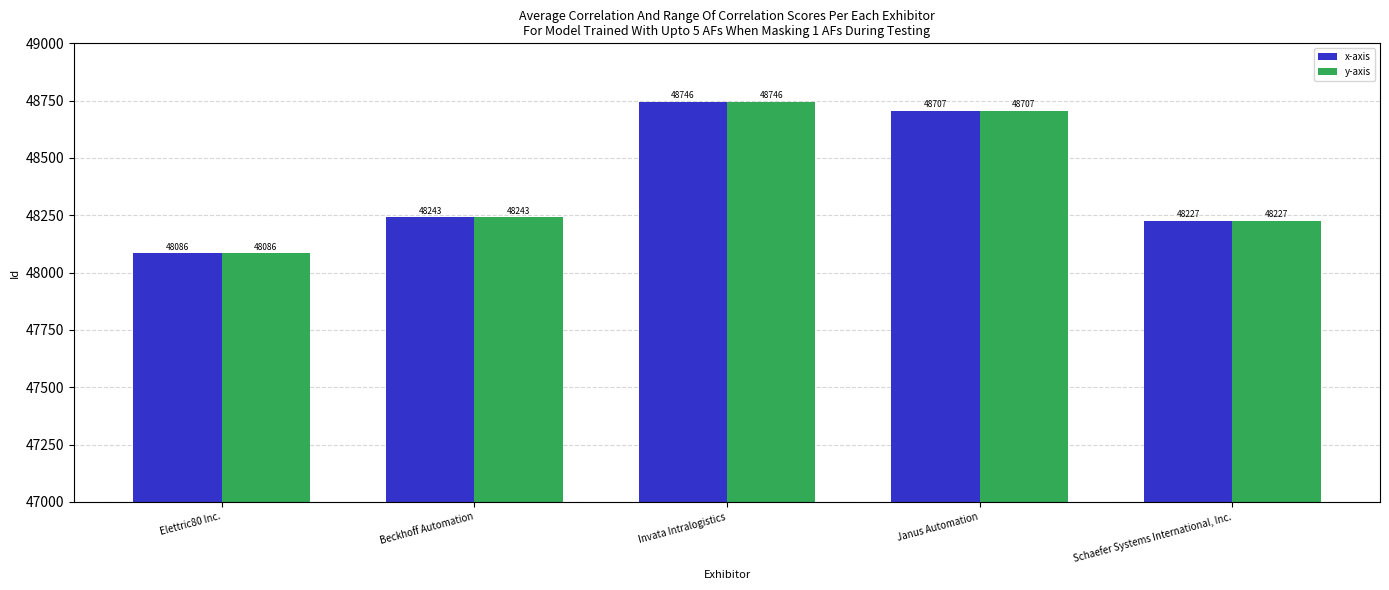

What is the difference between the maximum and minimum values in the x-axis series?

660